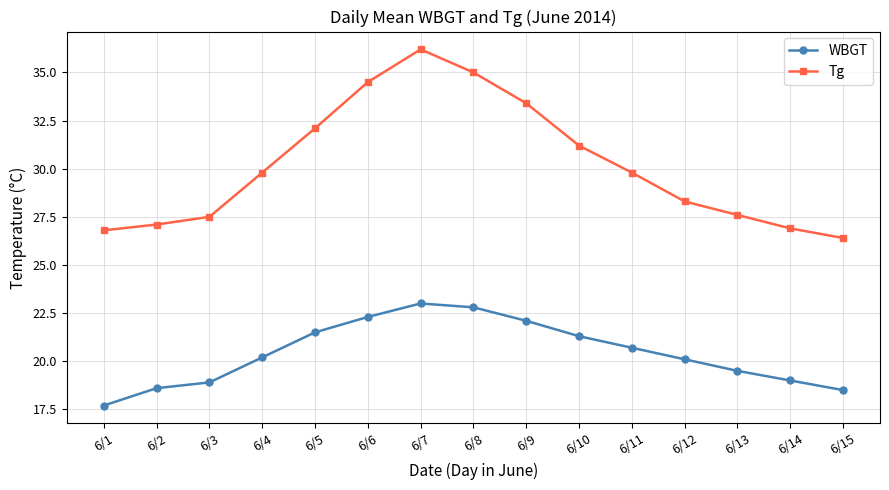

Count the number of categories in the chart.

15